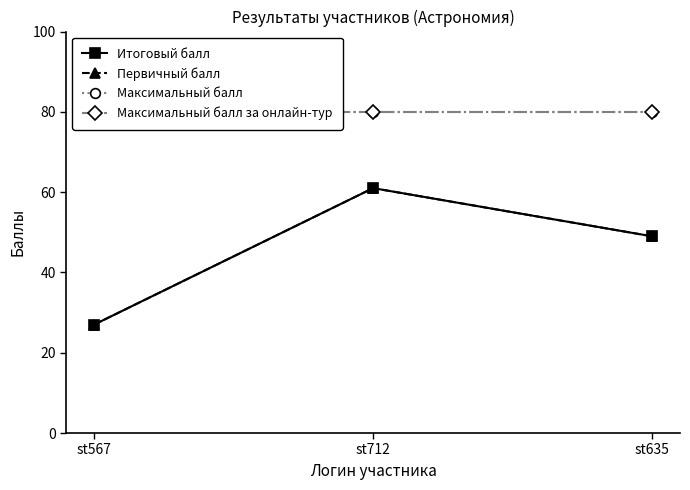

Which has a higher value, st712 or st567?

st712